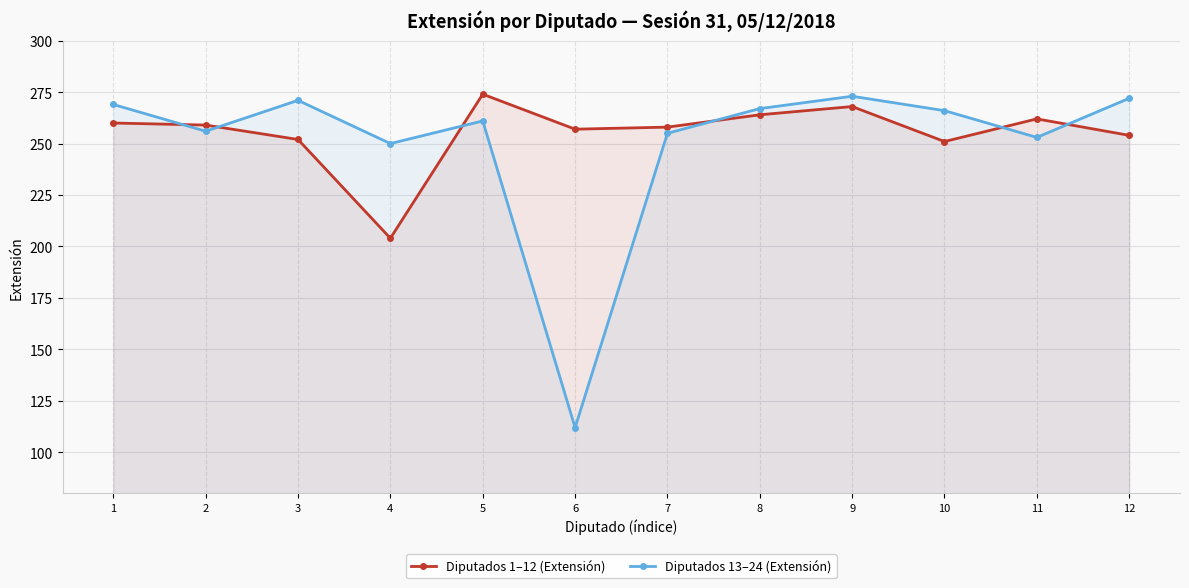

What is the total value across all series at 11?

515